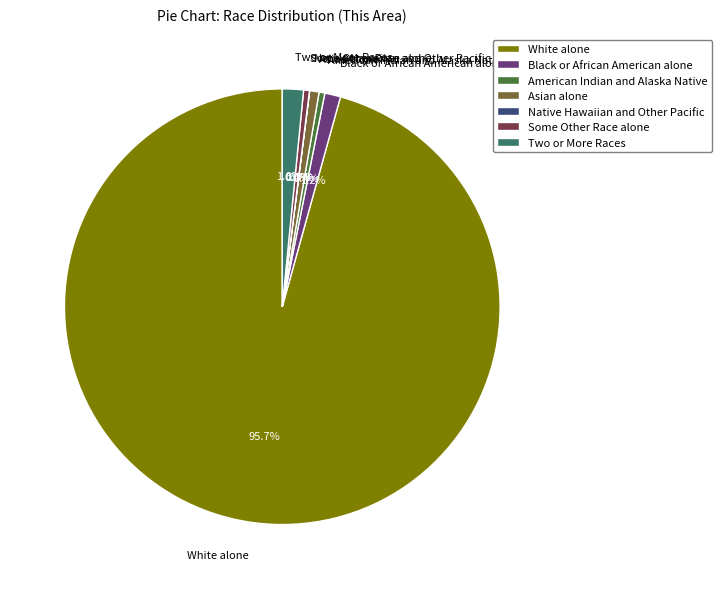

Which slice represents more than half of the pie?

White alone